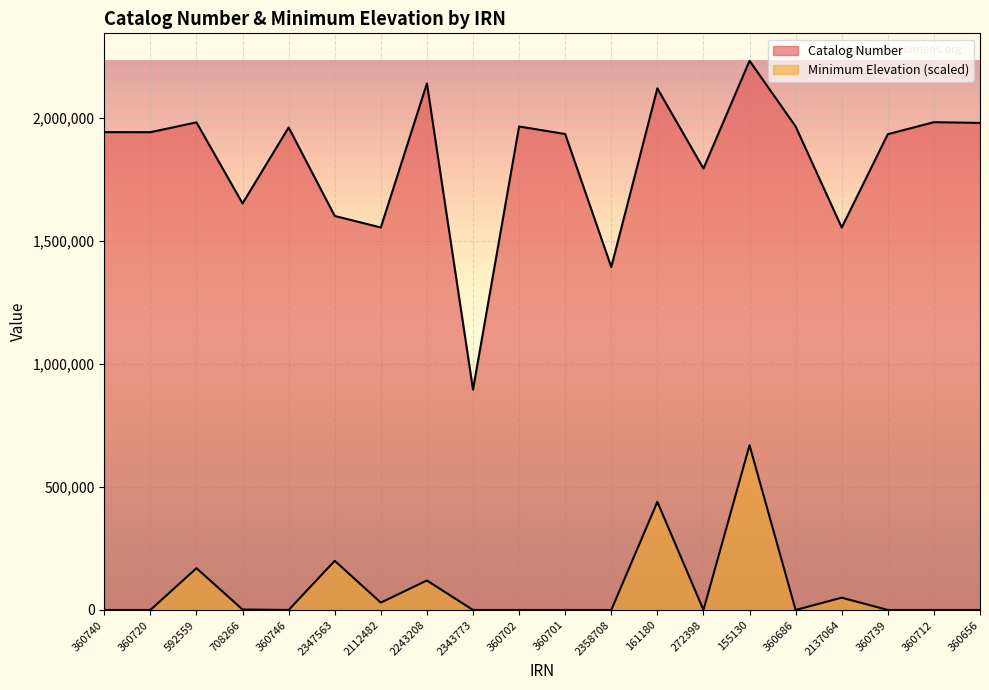

How many lines are shown in the chart?

2